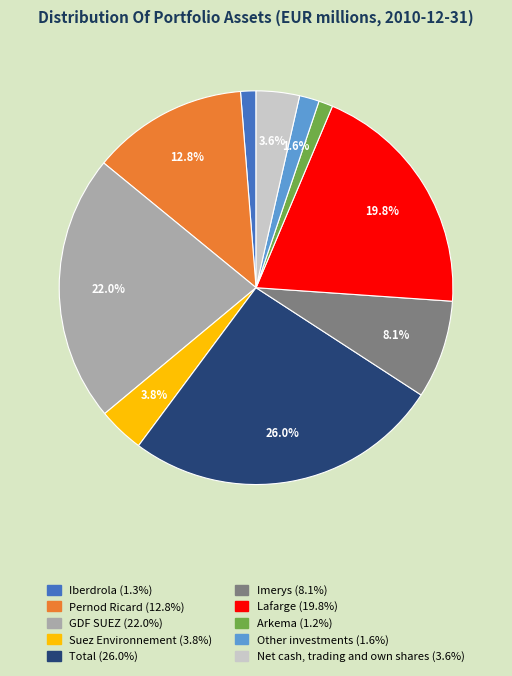

Rank the categories by value from highest to lowest.

Total, GDF SUEZ, Lafarge, Pernod Ricard, Imerys, Suez Environnement, Net cash, trading and own shares, Other investments, Iberdrola, Arkema